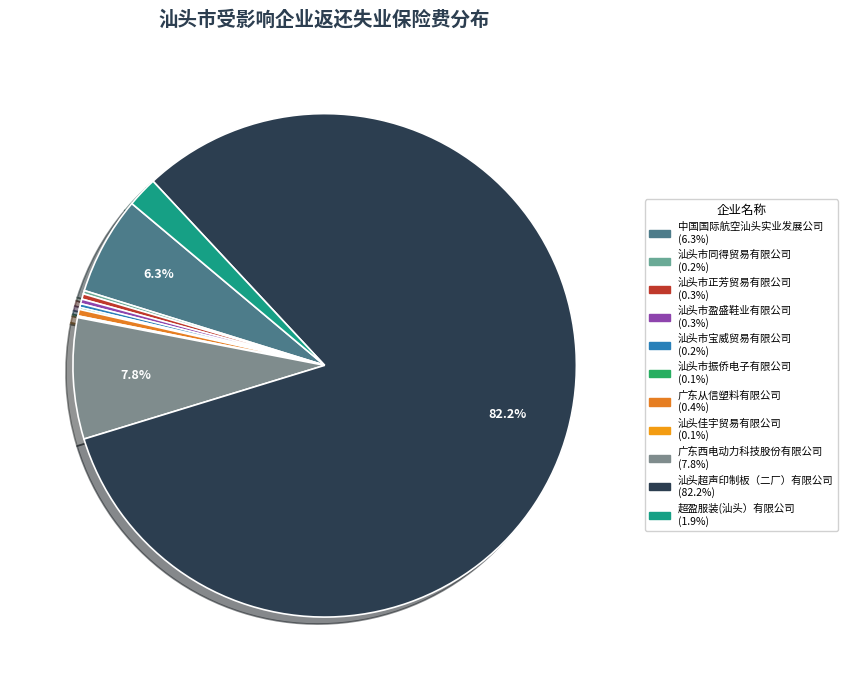

Is there a majority slice in this chart?

Yes